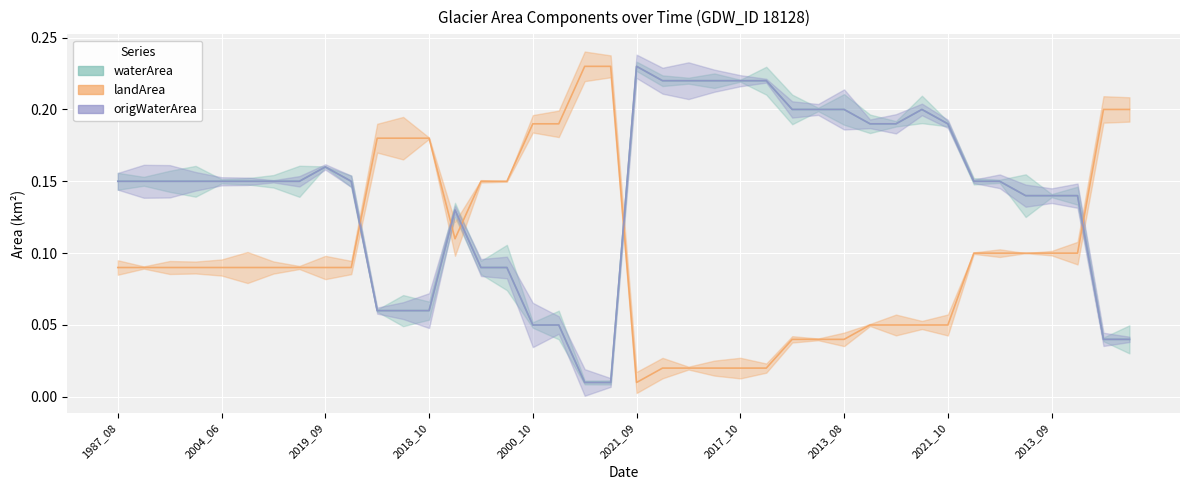

Reading left to right, what are all the values shown in this chart?

waterArea: 0.1	0.1	0.1	0.1	0.1	0.1	0.1	0.1	0.2	0.1	0.1	0.1	0.1	0.1	0.1	0.1	0.1	0.1	0.0	0.0	0.2	0.2	0.2	0.2	0.2	0.2	0.2	0.2	0.2	0.2	0.2	0.2	0.2	0.1	0.1	0.1	0.1	0.1	0.0	0.0
landArea: 0.1	0.1	0.1	0.1	0.1	0.1	0.1	0.1	0.1	0.1	0.2	0.2	0.2	0.1	0.1	0.1	0.2	0.2	0.2	0.2	0.0	0.0	0.0	0.0	0.0	0.0	0.0	0.0	0.0	0.1	0.1	0.1	0.1	0.1	0.1	0.1	0.1	0.1	0.2	0.2
origWaterArea: 0.1	0.1	0.1	0.1	0.1	0.1	0.1	0.1	0.2	0.1	0.1	0.1	0.1	0.1	0.1	0.1	0.1	0.1	0.0	0.0	0.2	0.2	0.2	0.2	0.2	0.2	0.2	0.2	0.2	0.2	0.2	0.2	0.2	0.1	0.1	0.1	0.1	0.1	0.0	0.0